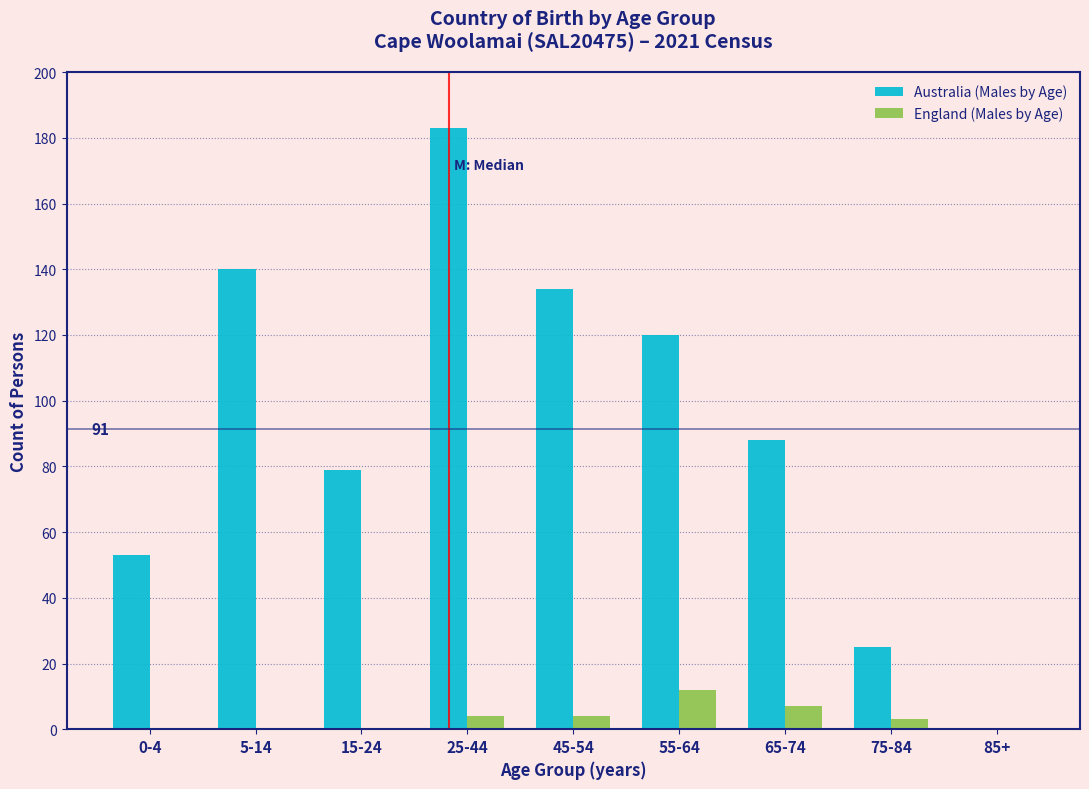

Reading left to right, list all the values displayed in this chart.

Australia (Males by Age): 0-4=53	5-14=140	15-24=79	25-44=183	45-54=134	55-64=120	65-74=88	75-84=25	85+=0
England (Males by Age): 0-4=0	5-14=0	15-24=0	25-44=4	45-54=4	55-64=12	65-74=7	75-84=3	85+=0